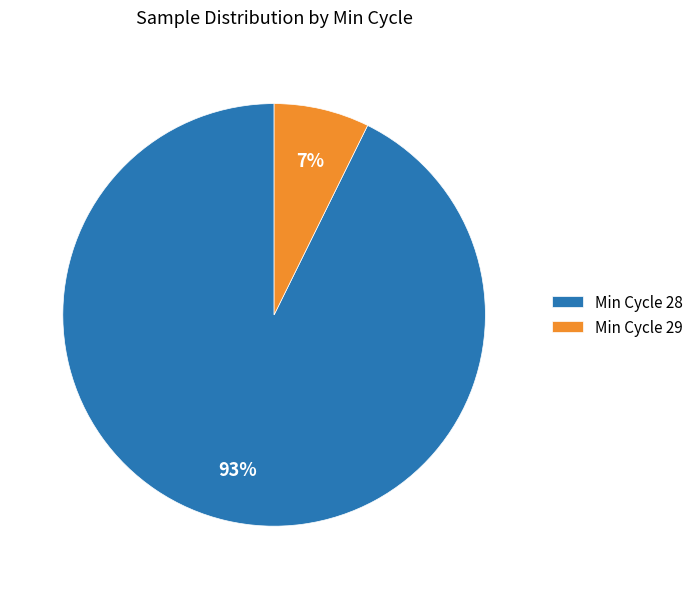

Which has a higher value, Min Cycle 28 or Min Cycle 29?

Min Cycle 28